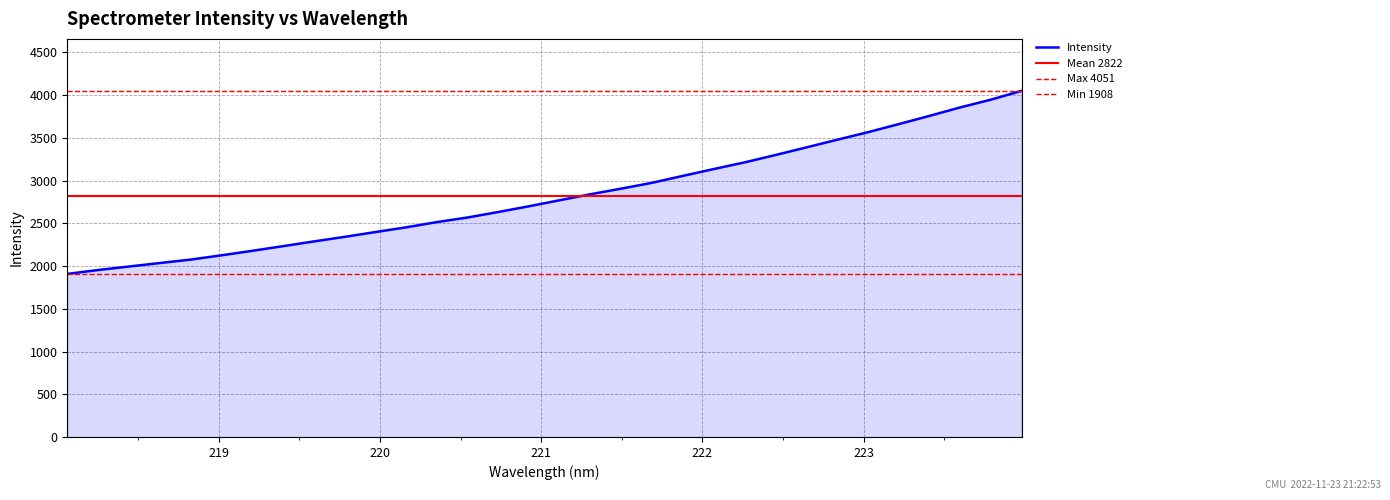

What is the sum of all values?

90303.8